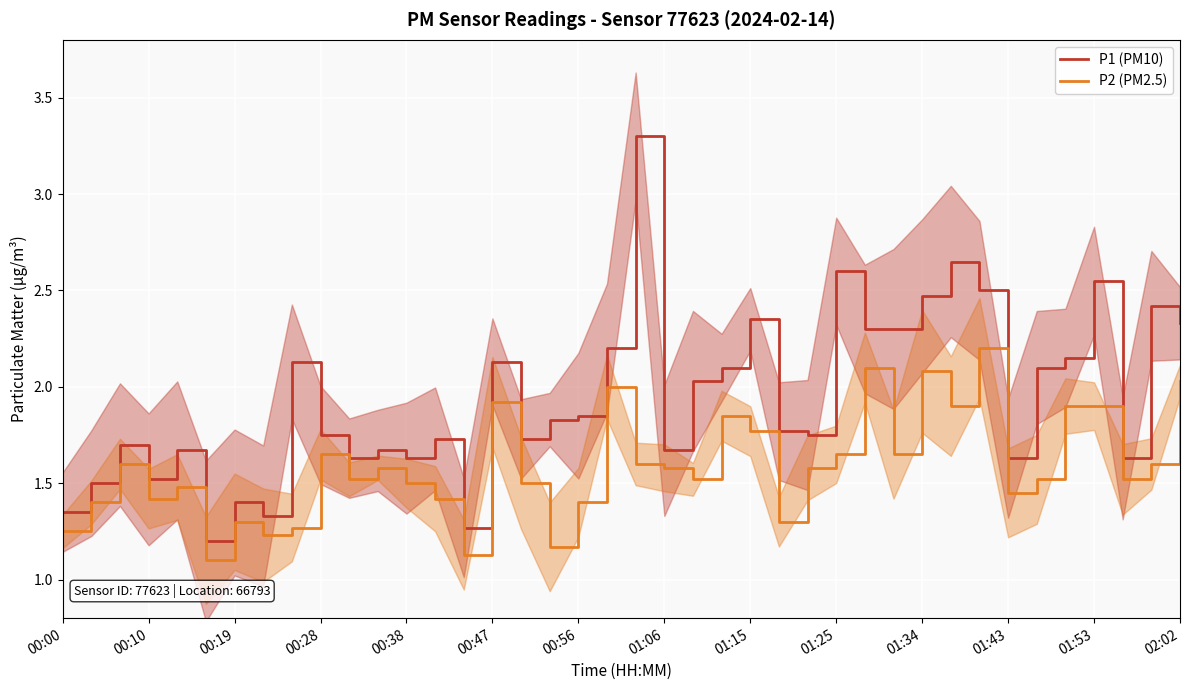

Which series has the largest range (max minus min)?

P1 (PM10)